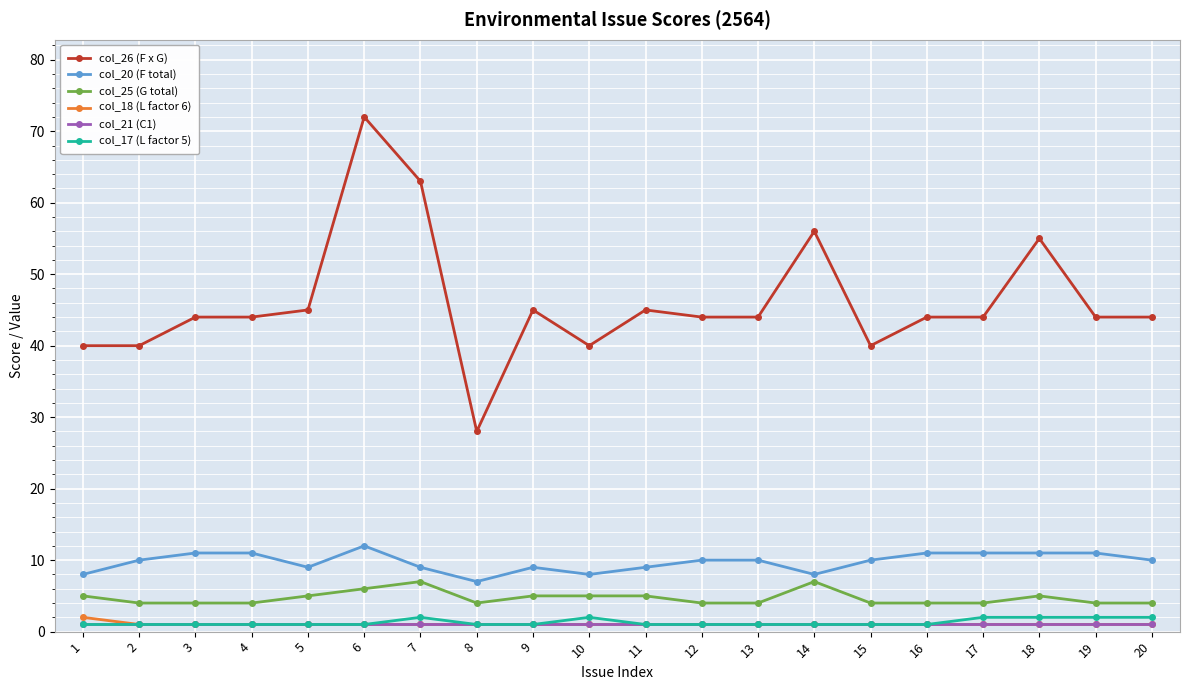

Which category has the highest value in the col_20 (F total) series?

6